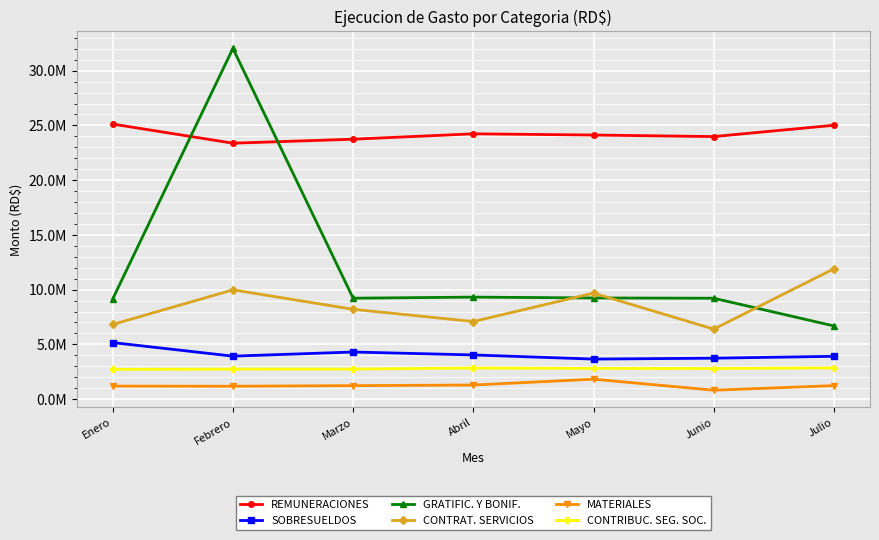

What are all the series names shown in the legend?

REMUNERACIONES, SOBRESUELDOS, GRATIFIC. Y BONIF., CONTRAT. SERVICIOS, MATERIALES, CONTRIBUC. SEG. SOC.